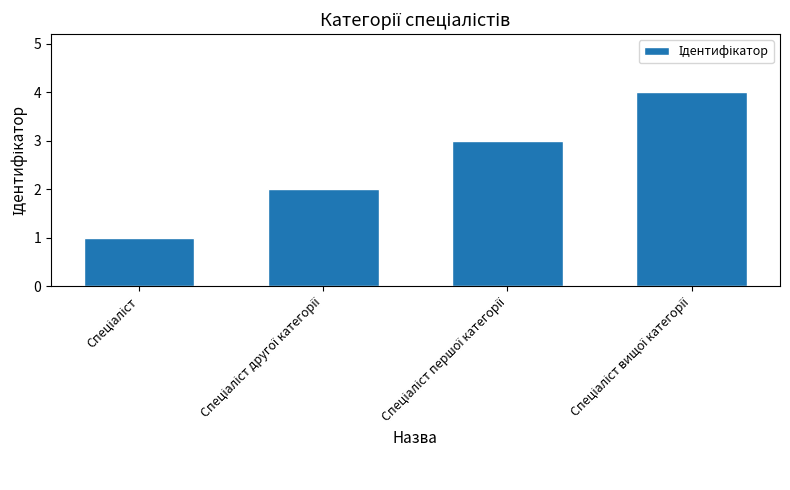

What is the greatest value displayed?

4